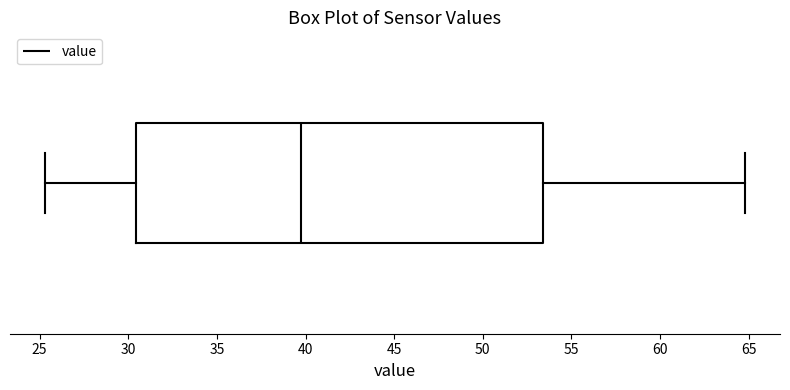

Where is the left edge of the box on the x-axis? The values are not printed on the chart, so give them approximately, as read against the axis.

30.5